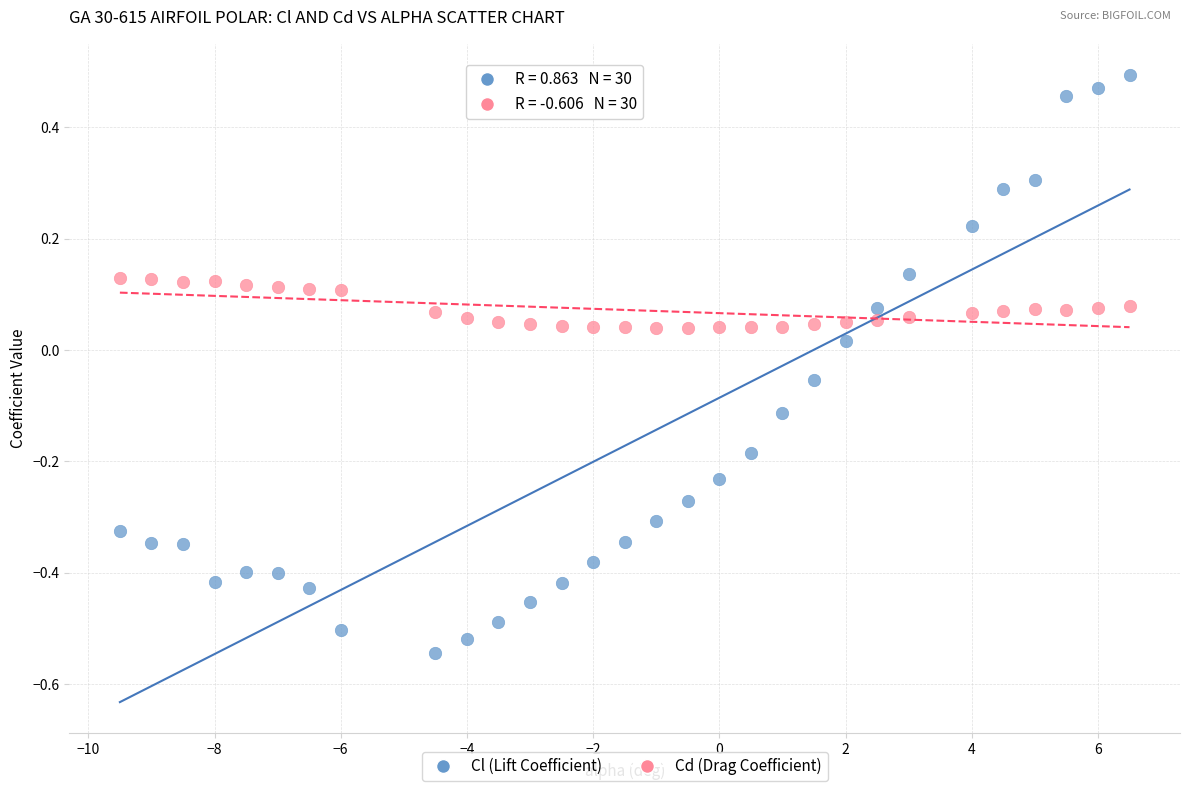

Across all data points, what is the range of X values (max minus min)?

16.0